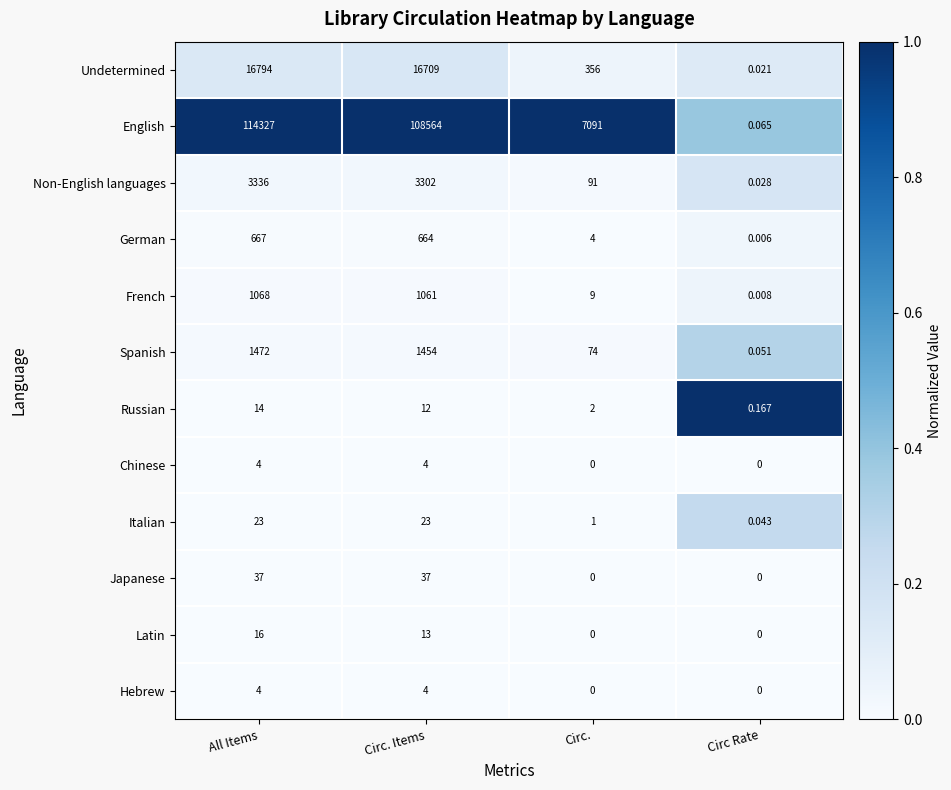

Which series has the widest spread of values?

English